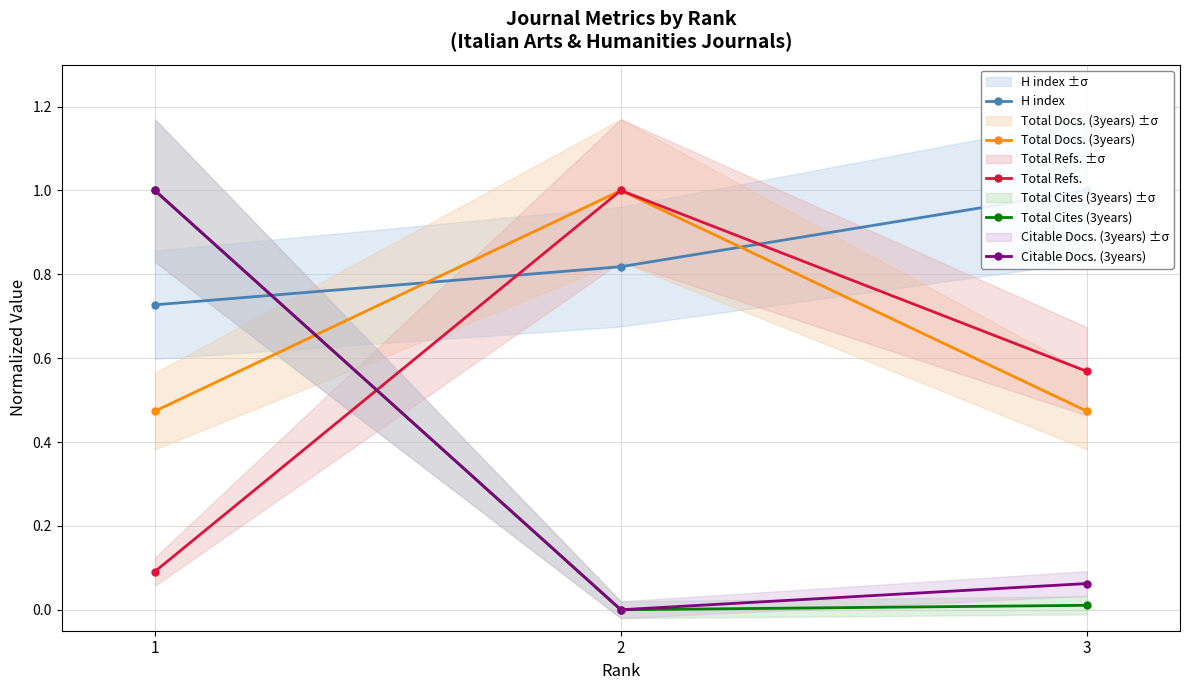

Is the value of Total Refs. at 1 greater than the value of Citable Docs. (3years) at 1?

No